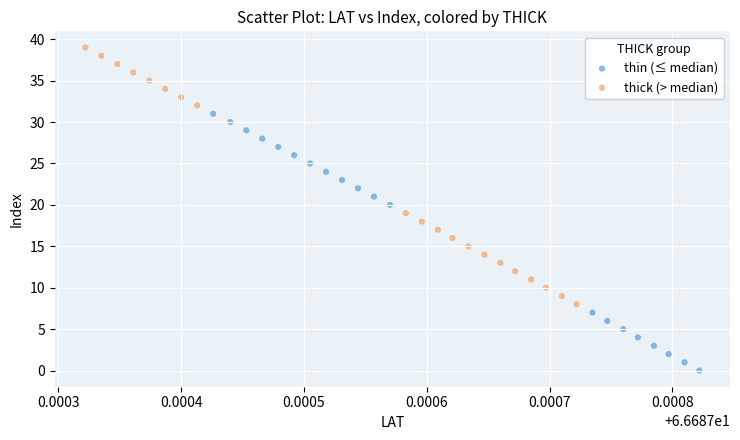

Which series contains the highest Y value?

thick (> median)